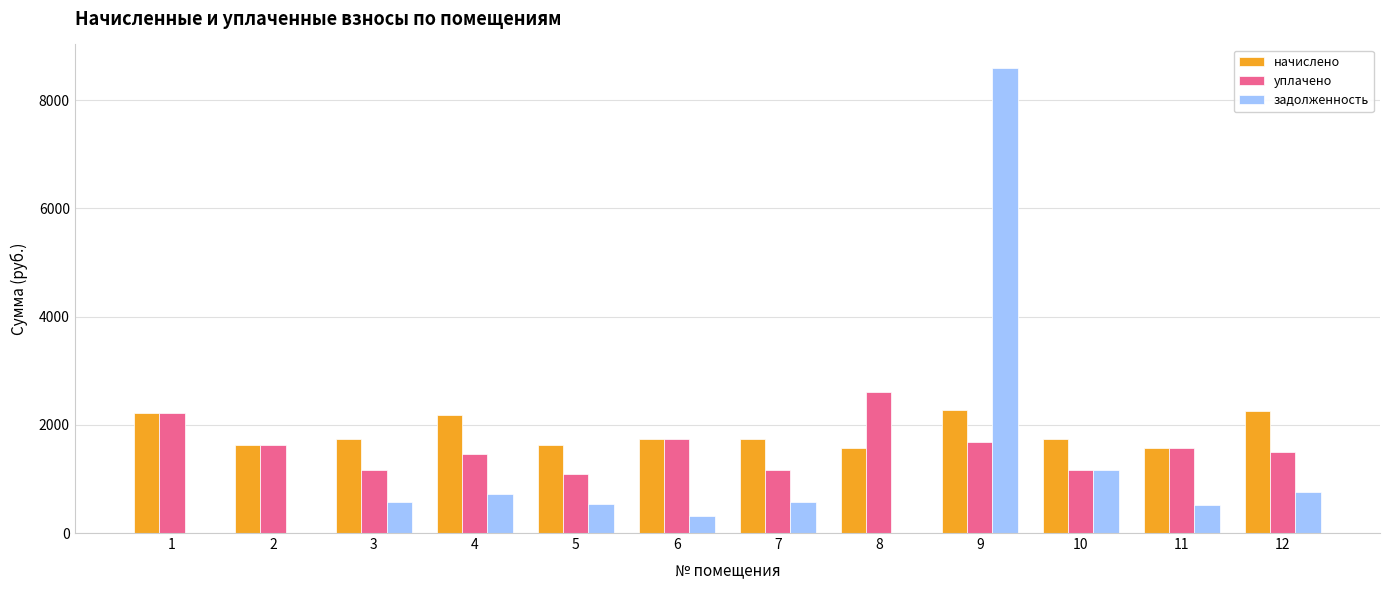

Is the value of начислено at 12 greater than the value of задолженность at 10?

Yes